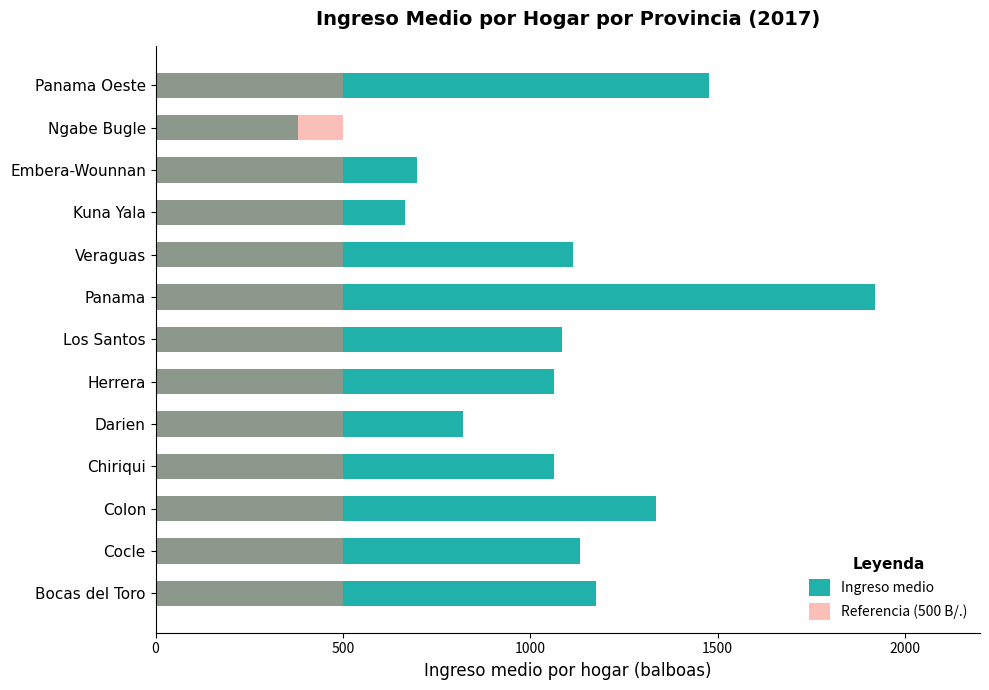

How many groups of bars are there?

13